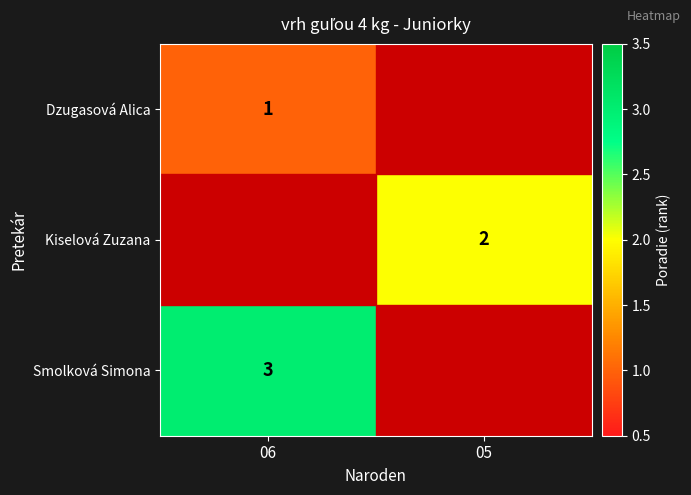

Which label corresponds to the smallest value in the chart?

06